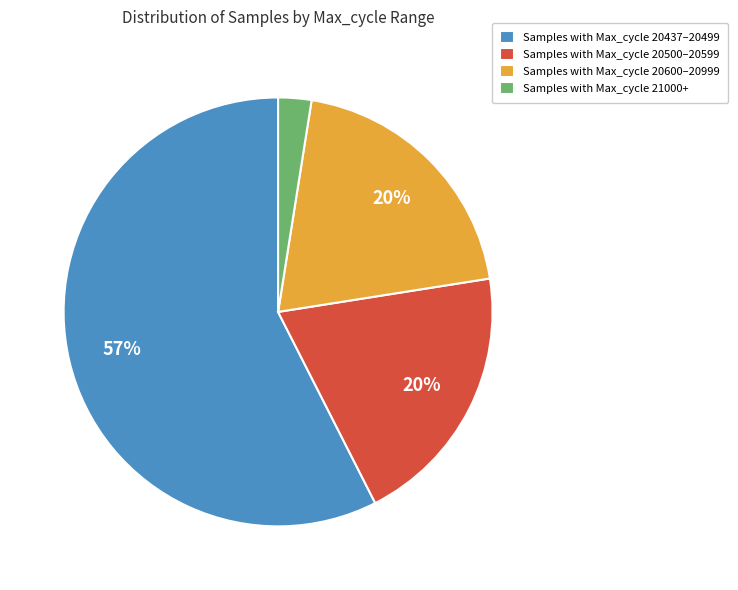

Does any single category account for the majority?

Yes